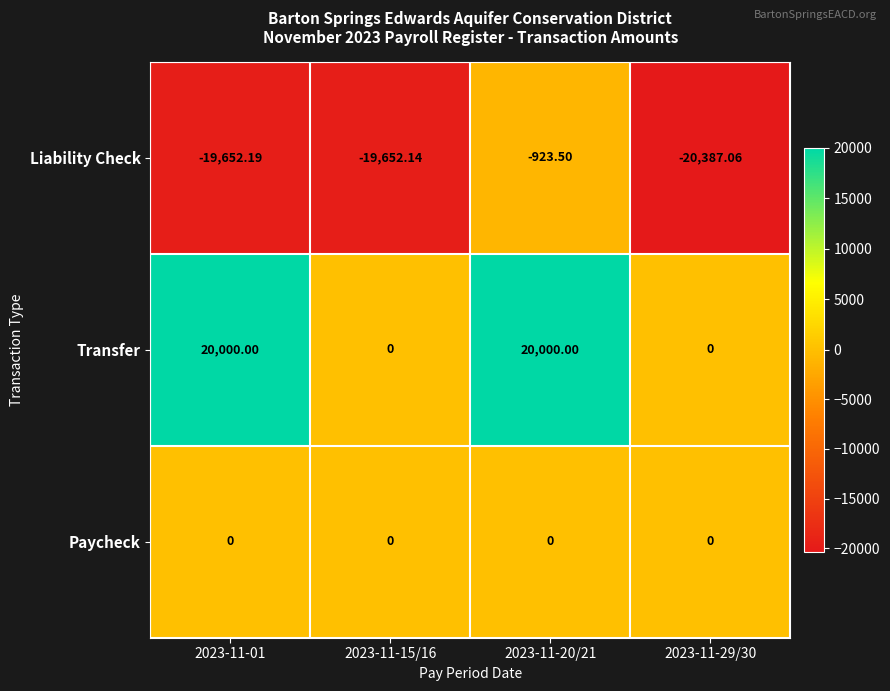

Between 2023-11-01 and 2023-11-29/30, which series saw the biggest shift?

Transfer